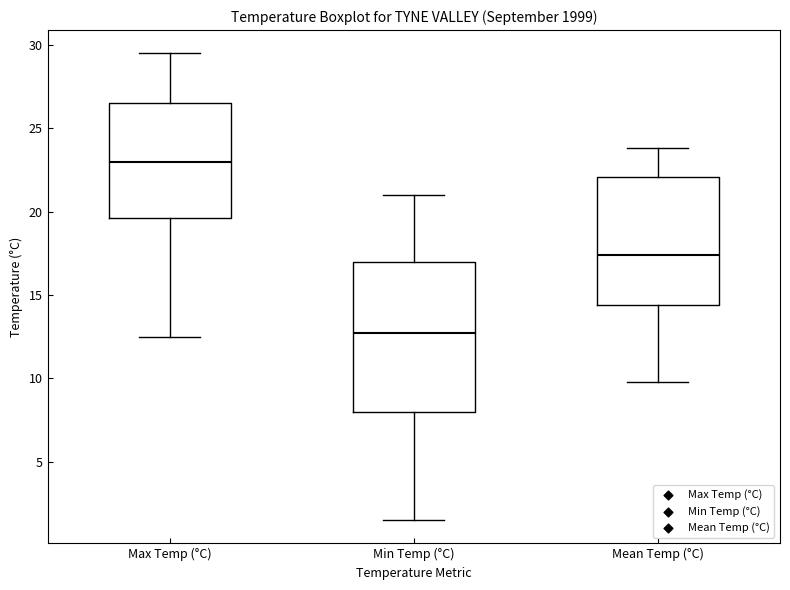

Reading left to right, read every box against the y-axis: the position of its median line, the range the box covers, and the ends of its whiskers. The values are not printed on the chart, so give them approximately, as read against the axis.

Max Temp (°C): median 23.0, box 19.5 to 26.5, whiskers 12.5 to 29.5
Min Temp (°C): median 13.0, box 8.0 to 17.0, whiskers 1.5 to 21.0
Mean Temp (°C): median 17.5, box 14.5 to 22.0, whiskers 10.0 to 24.0